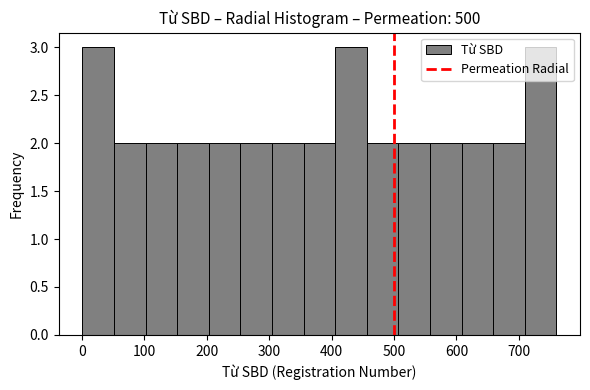

Reading left to right, list every bar in this chart as the range it spans on the x-axis followed by its height. Neither the bar edges nor the heights are printed on the chart, so give them approximately, as read against the axes.

0 to 50: 3
50 to 100: 2
100 to 150: 2
150 to 200: 2
200 to 250: 2
250 to 300: 2
300 to 360: 2
360 to 410: 2
410 to 460: 3
460 to 510: 2
510 to 560: 2
560 to 610: 2
610 to 660: 2
660 to 710: 2
710 to 760: 3